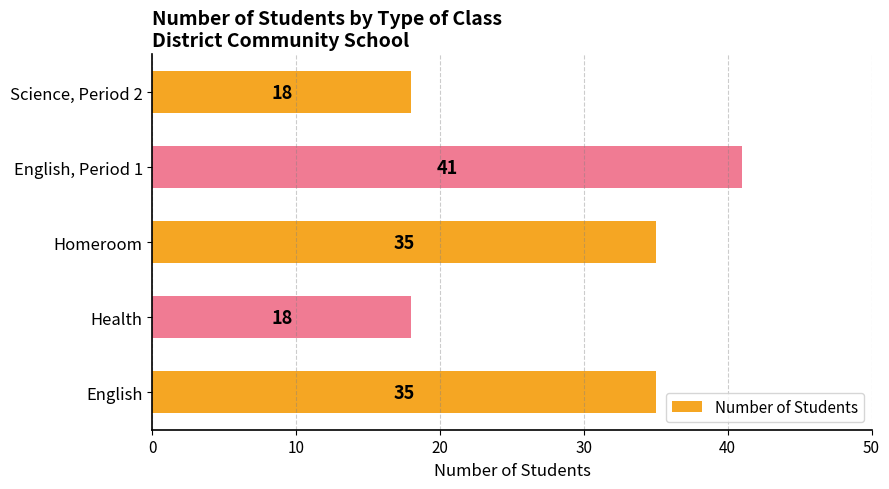

What is the sum of the values at Homeroom and Health?

53